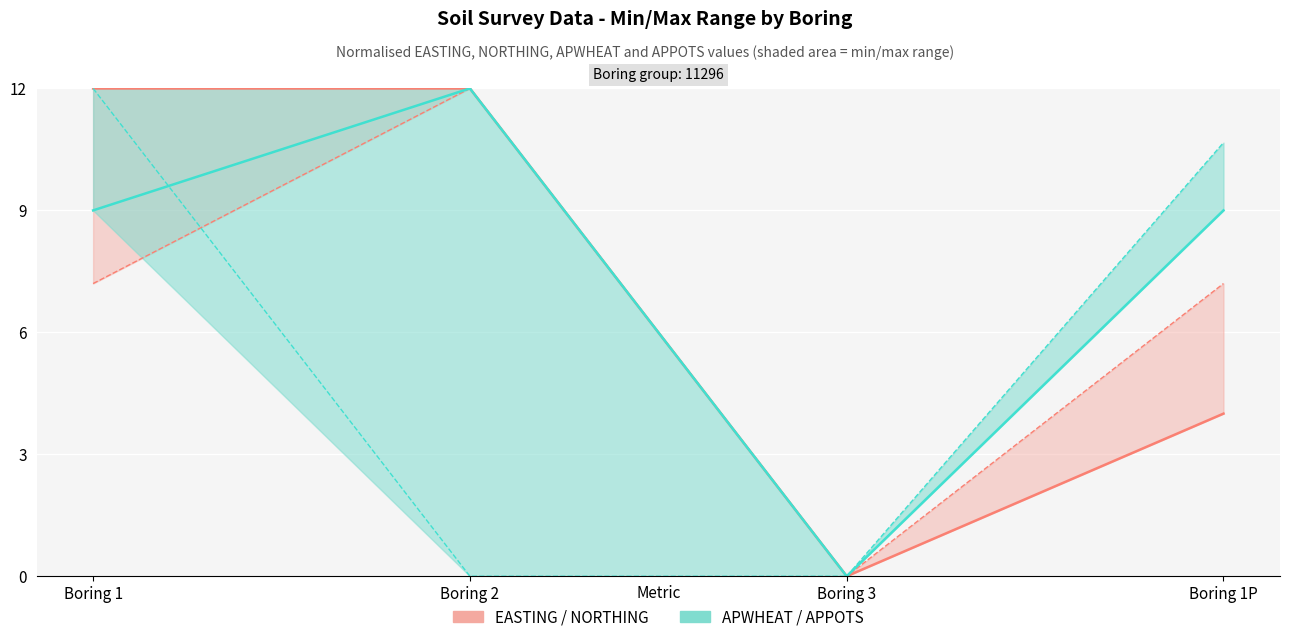

Which series has the largest range (max minus min)?

EASTING